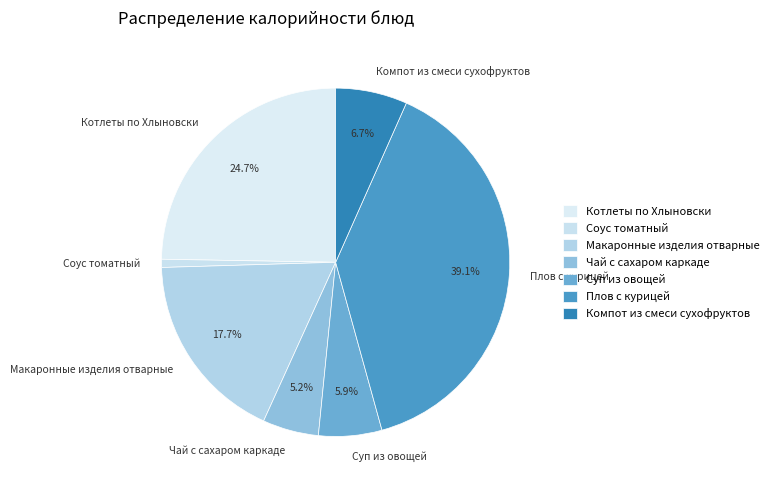

Is it true that Компот из смеси сухофруктов is 1% of the pie?

False